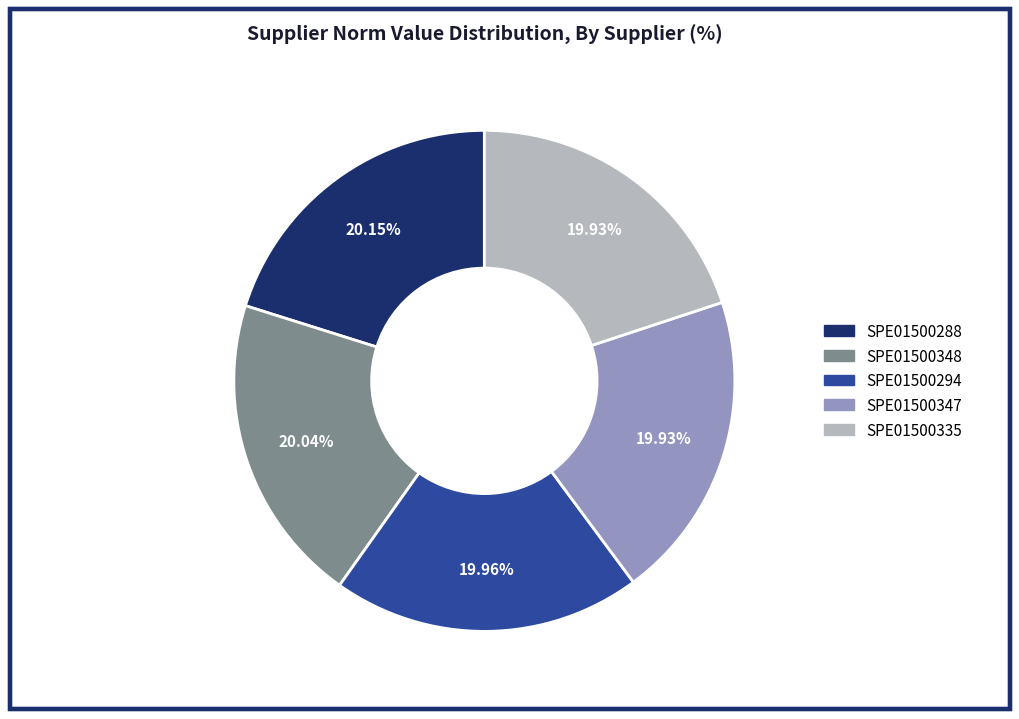

Is there a majority slice in this chart?

No